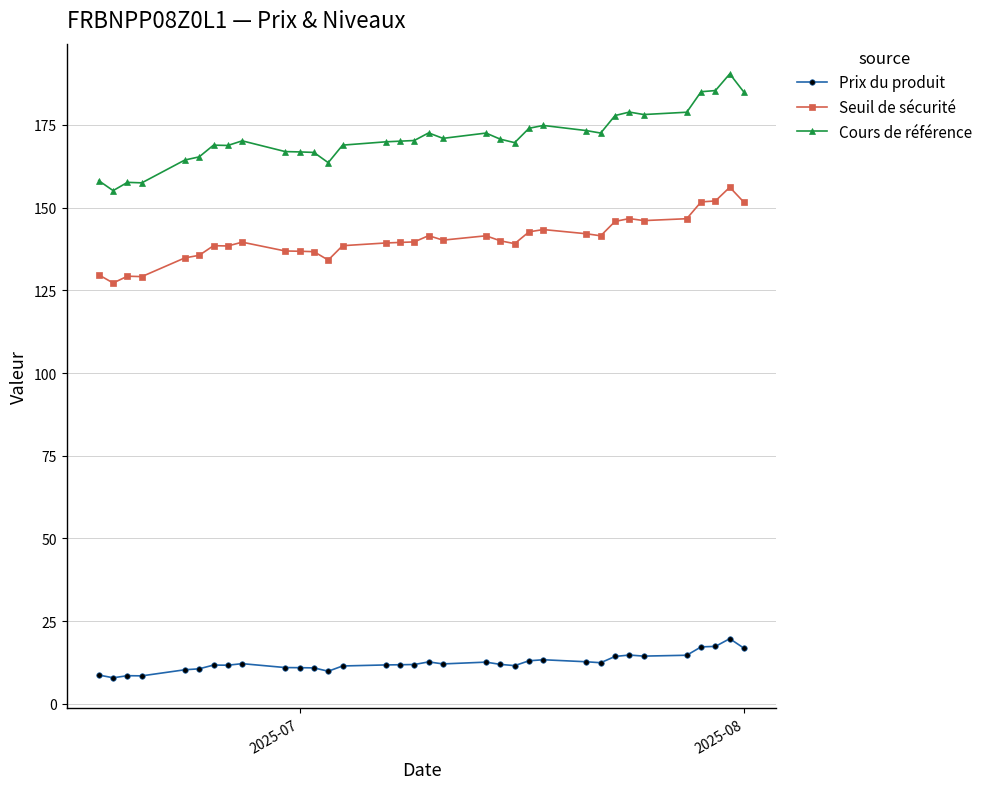

What is the lowest value of the Cours de référence series?

155.2